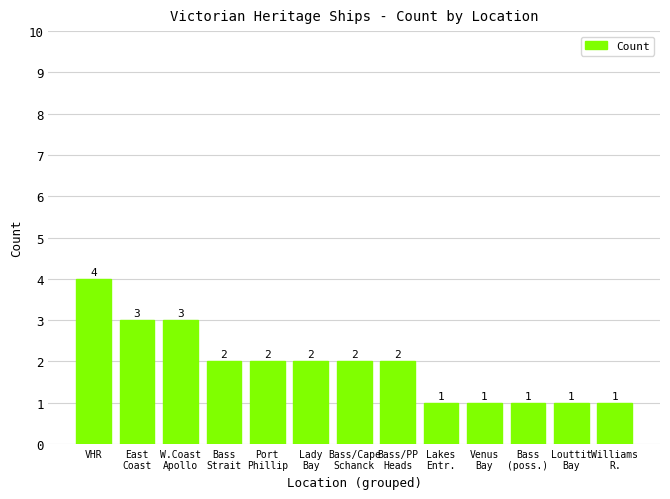

What is the maximum value shown in the chart?

4